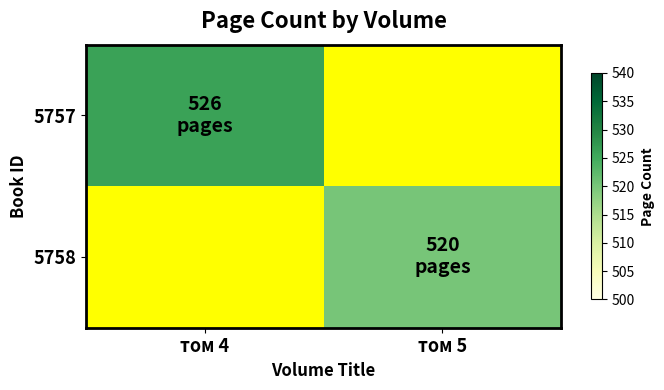

Reading right to left, transcribe all the data shown in this chart.

5757: том 5=0	том 4=526
5758: том 5=520	том 4=0